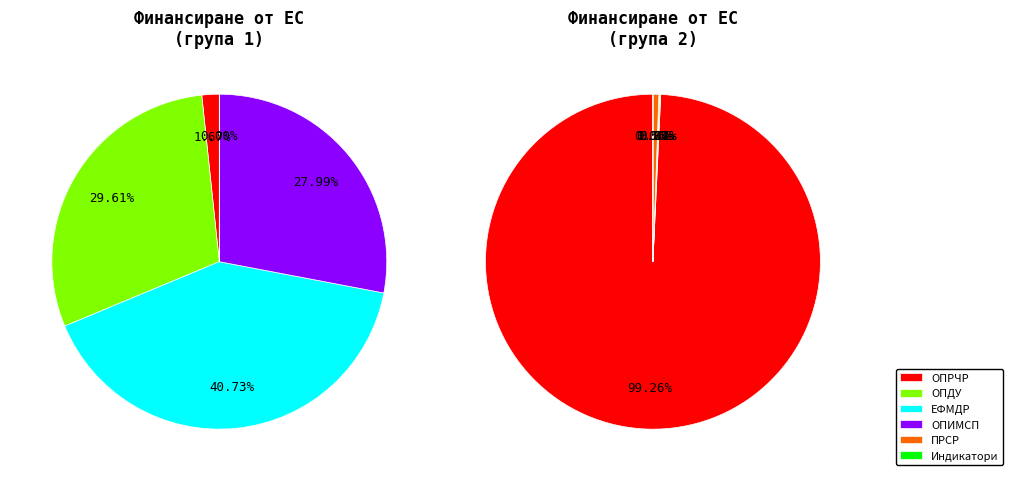

Is there any slice that represents more than half of the pie?

Yes